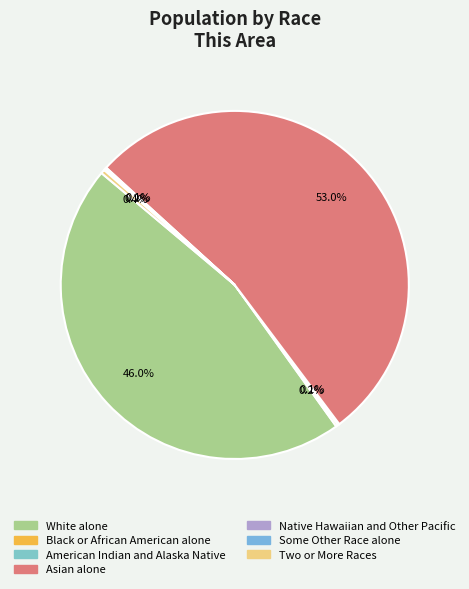

How many slices are in this pie chart?

7